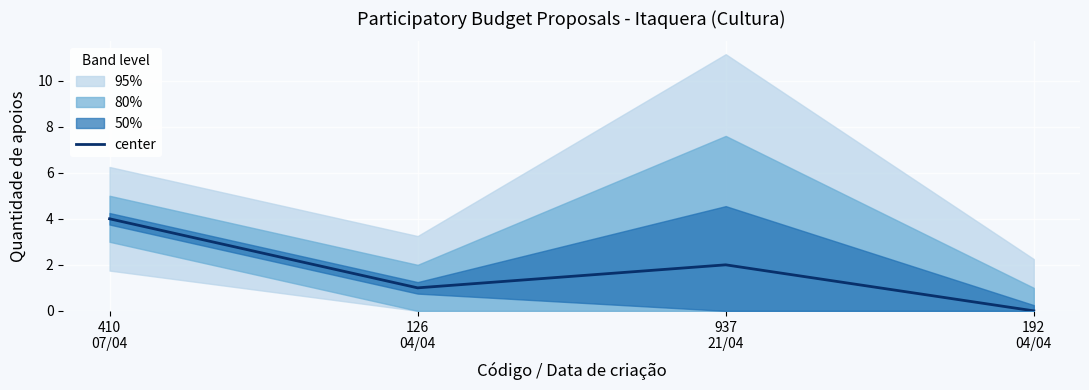

At which category does the chart reach its peak across all series?

410
07/04